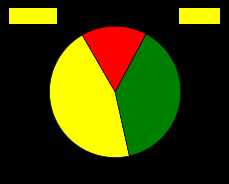

How many slices are in this pie chart?

3